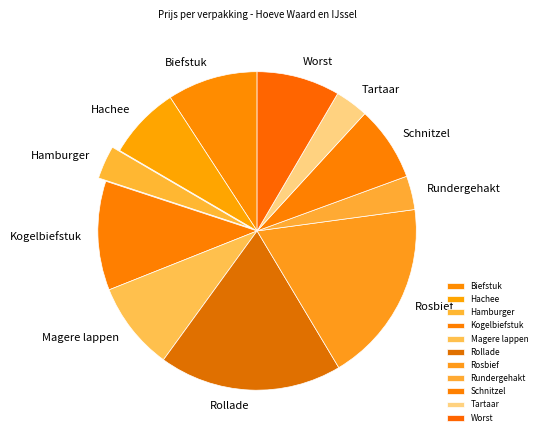

True or false: Hamburger accounts for 3% of the total.

True